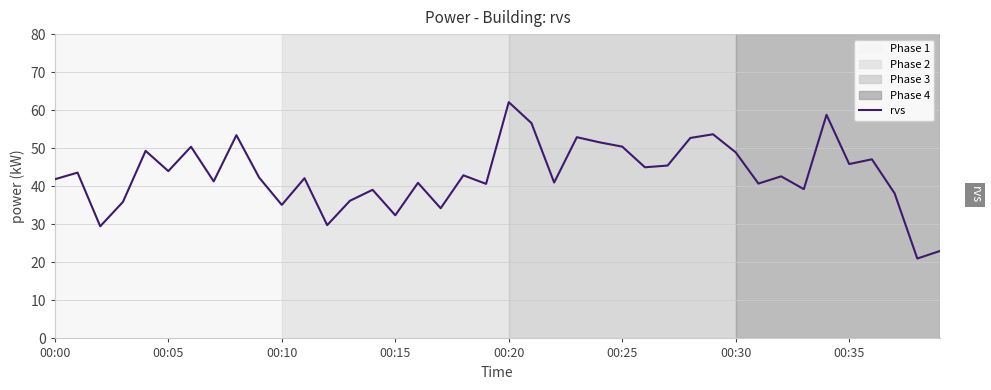

What is the greatest value displayed?

62.1